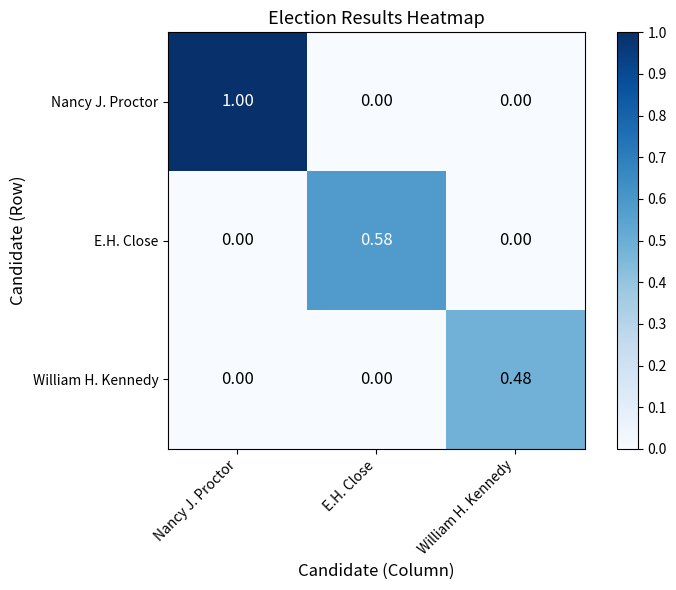

How many values in E.H. Close are above zero?

1